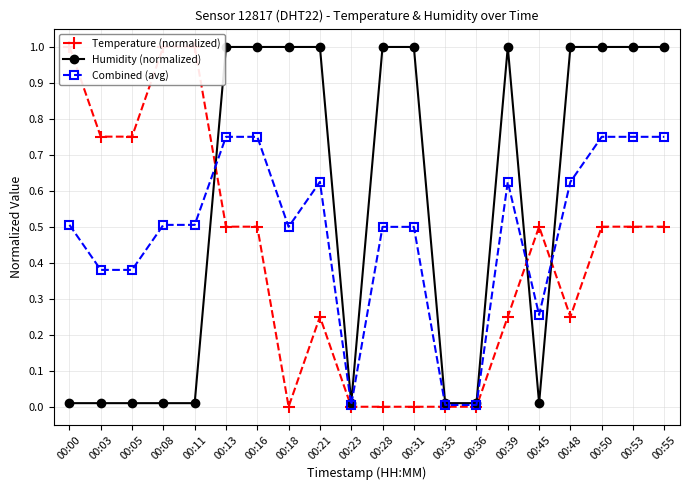

At how many categories does at least one series exceed 0?

20